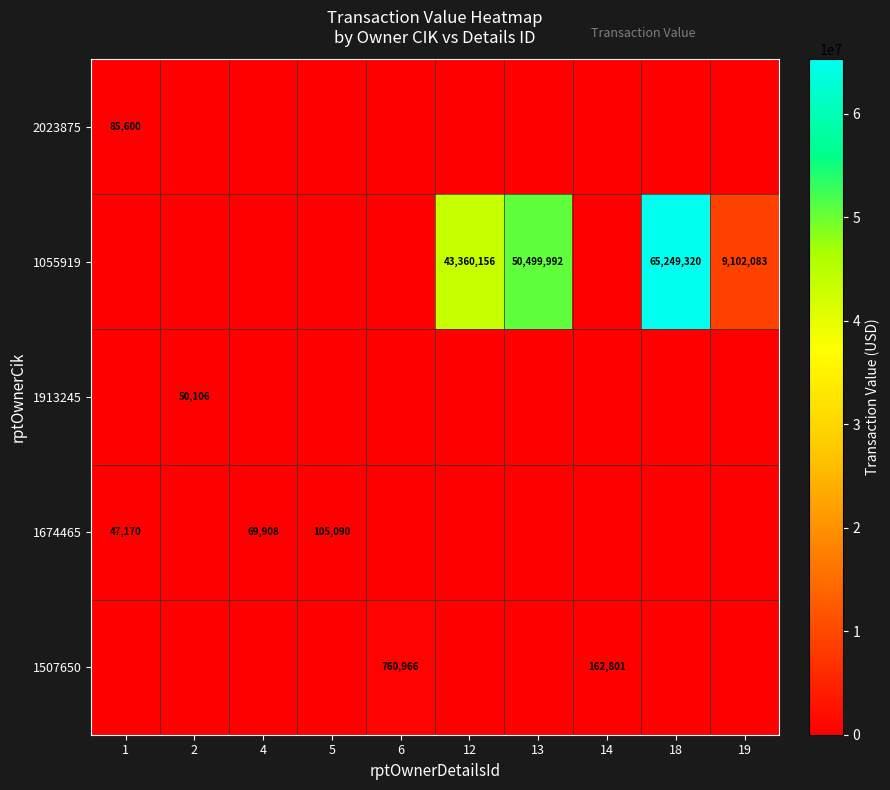

True or false: 1507650 has a value of 760966 at 6.

True